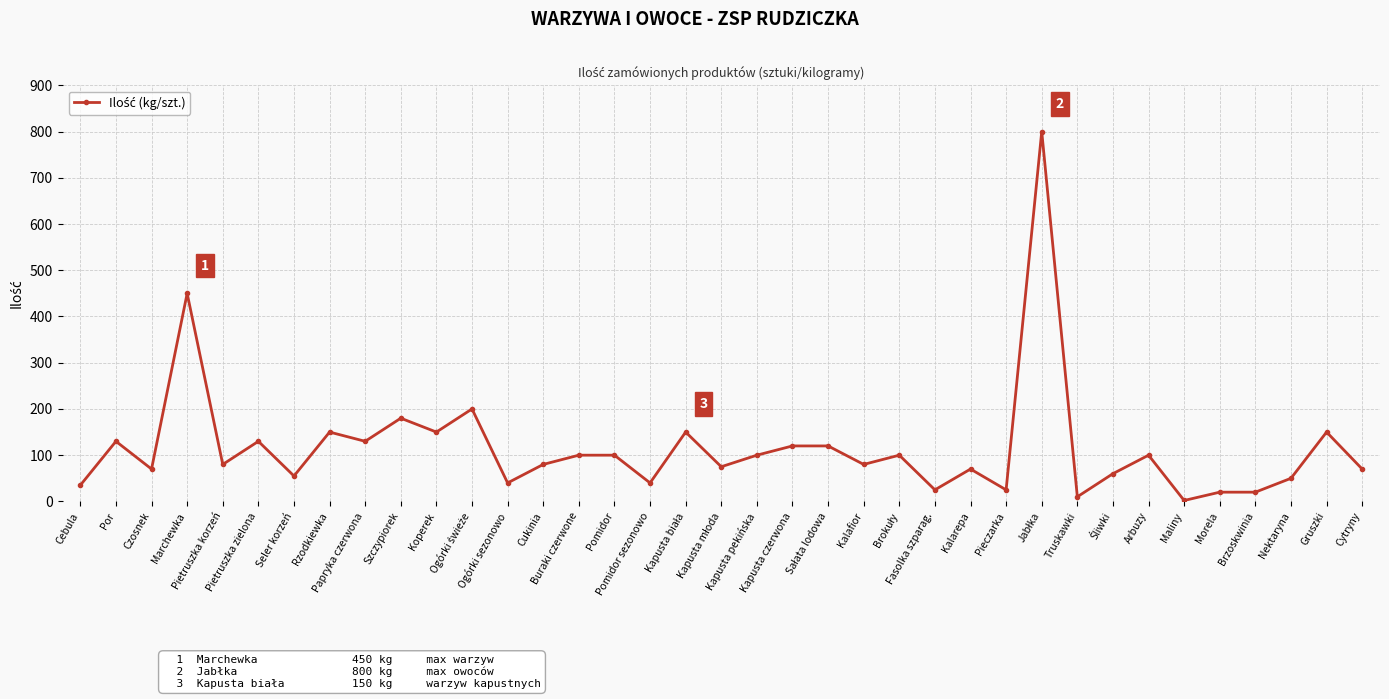

What is the difference between the maximum and minimum values?

798